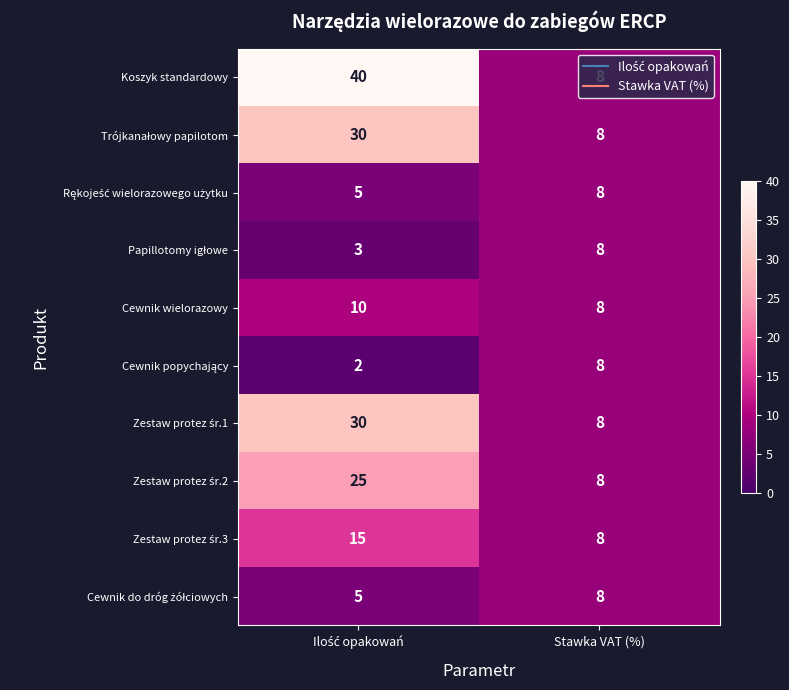

How many data points does each series have?

2